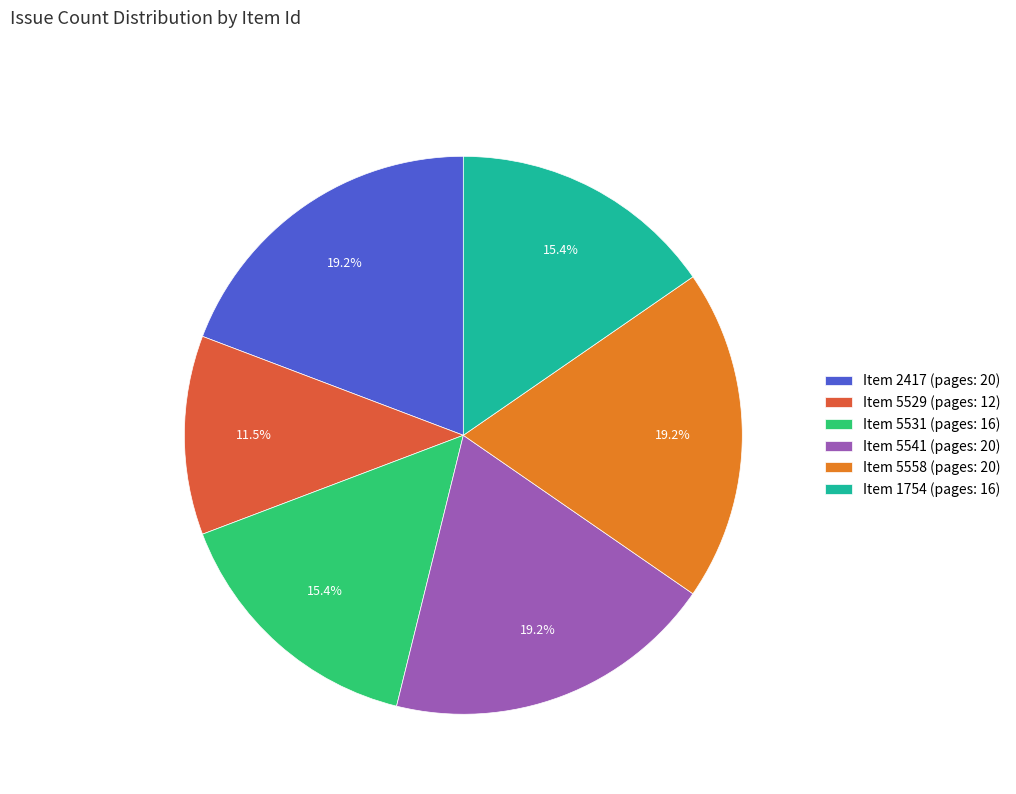

To the nearest percent, what is the difference between the largest and smallest slice percentages?

8%